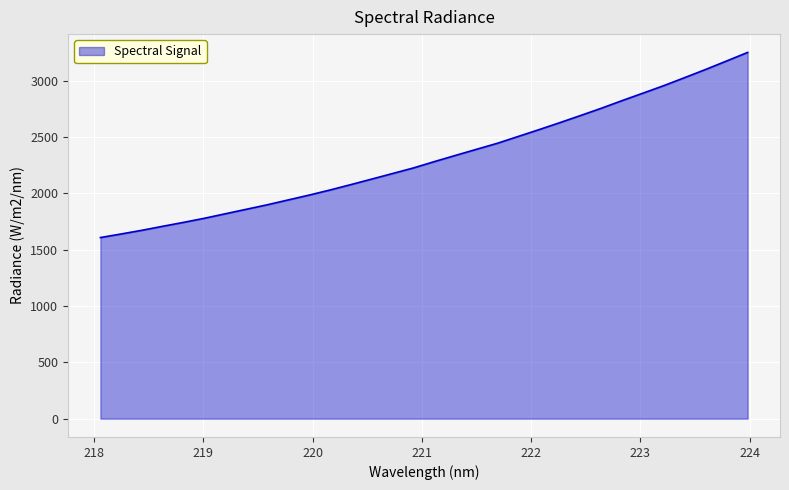

What is the minimum value shown in the chart?

1608.4